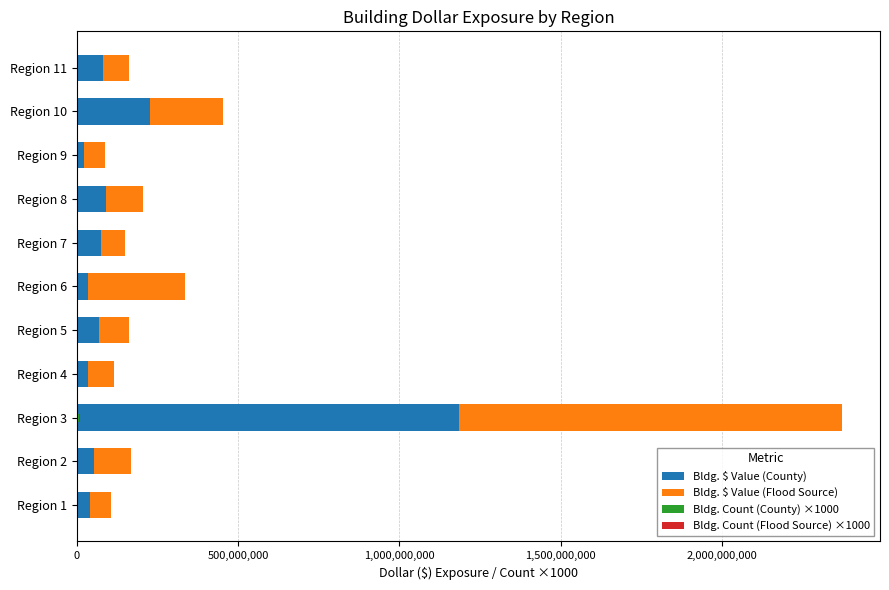

List the series in order of their peak value, highest first.

Bldg. $ Value (County), Bldg. $ Value (Flood Source), Bldg. Count (County) ×1000, Bldg. Count (Flood Source) ×1000